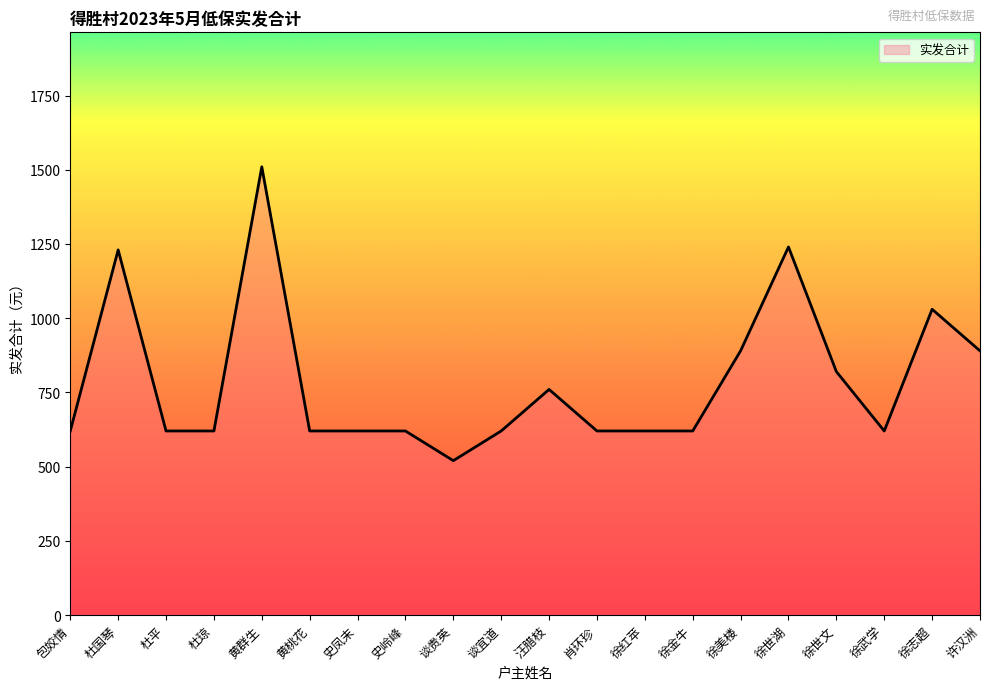

Which label corresponds to the smallest value in the chart?

谈贵英